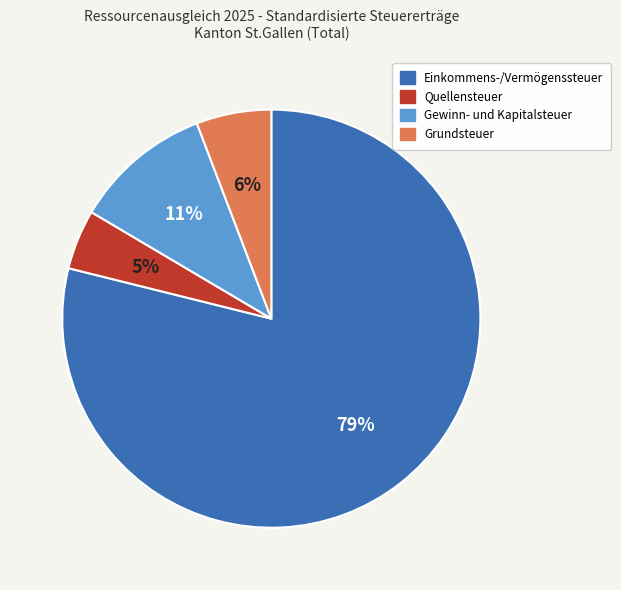

What is the majority slice?

Einkommens-/Vermögenssteuer